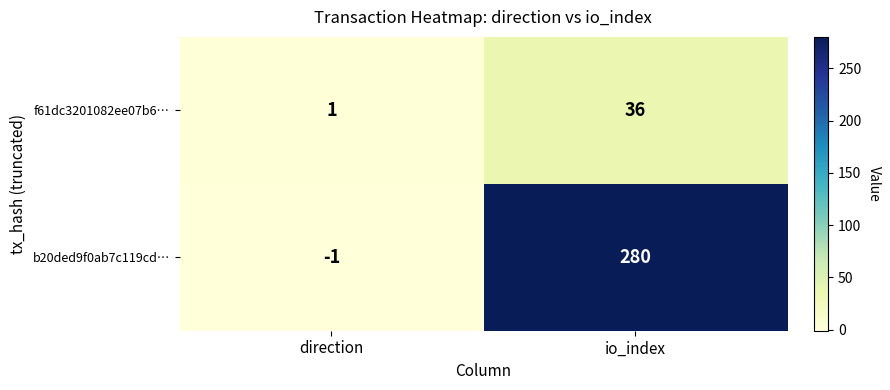

Which label corresponds to the smallest value in the chart?

direction